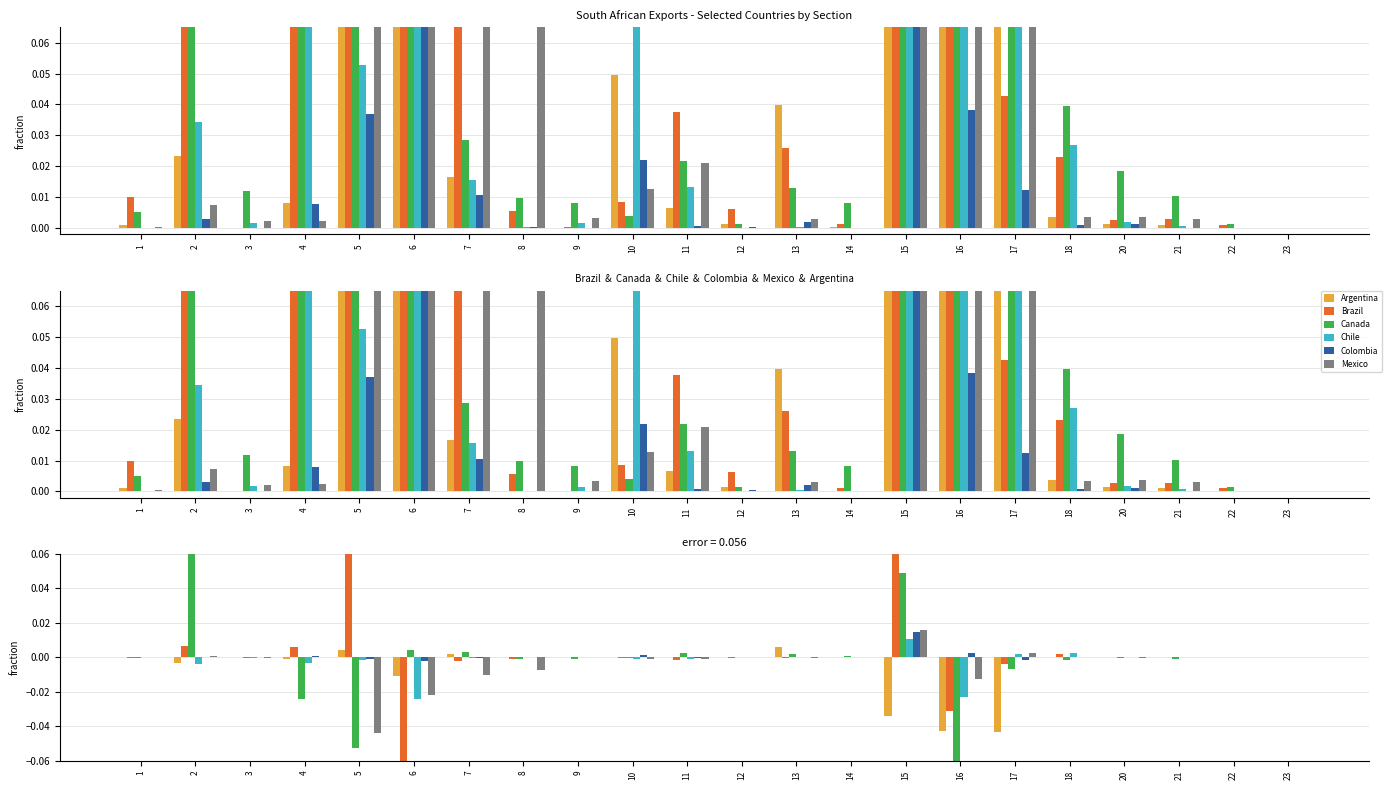

What is the lowest value of the Canada series?

-0.1